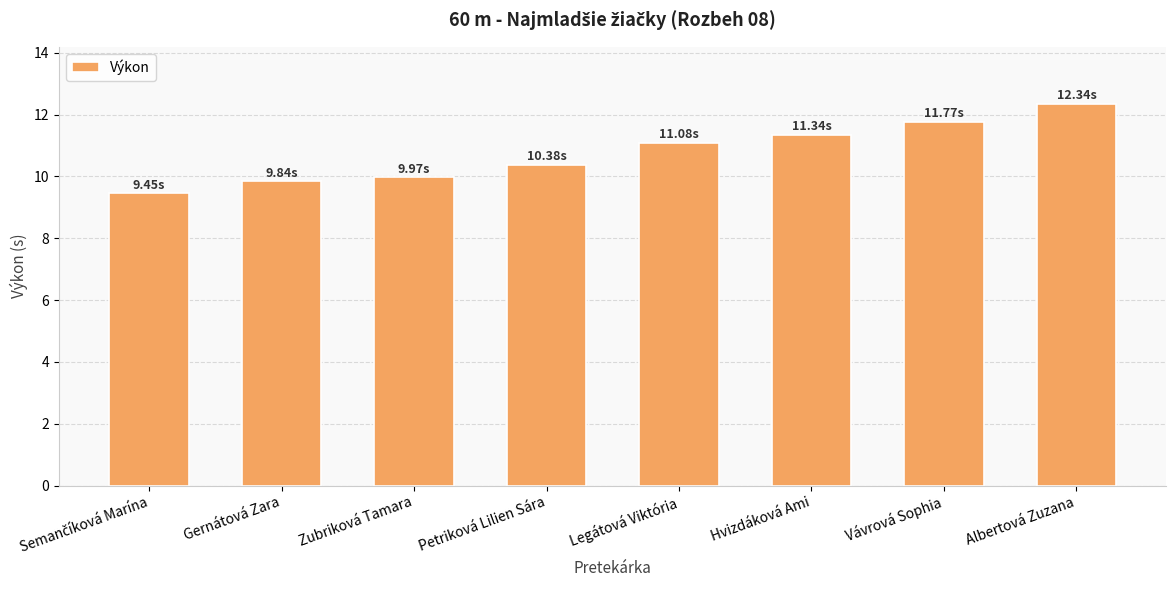

How many data points does each series have?

8